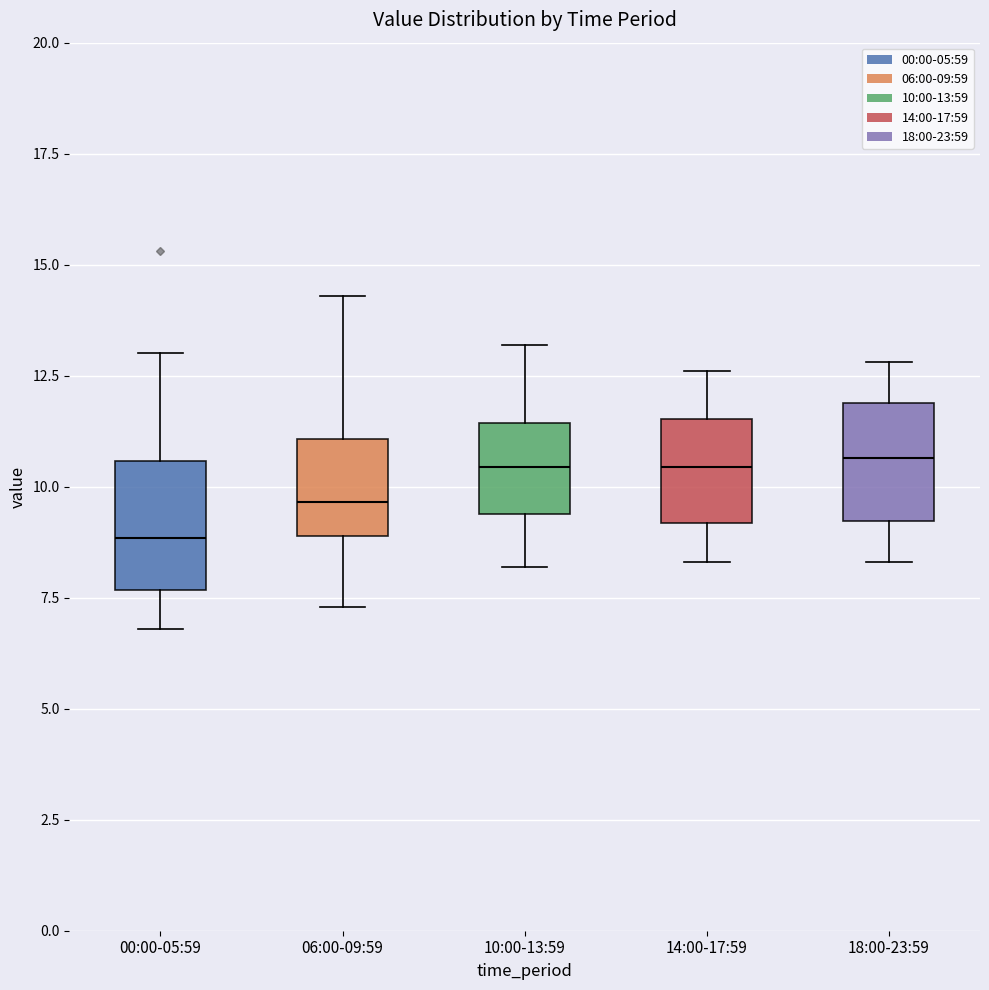

Where does the lower whisker of the box for 00:00-05:59 end on the y-axis? The values are not printed on the chart, so give them approximately, as read against the axis.

7.0